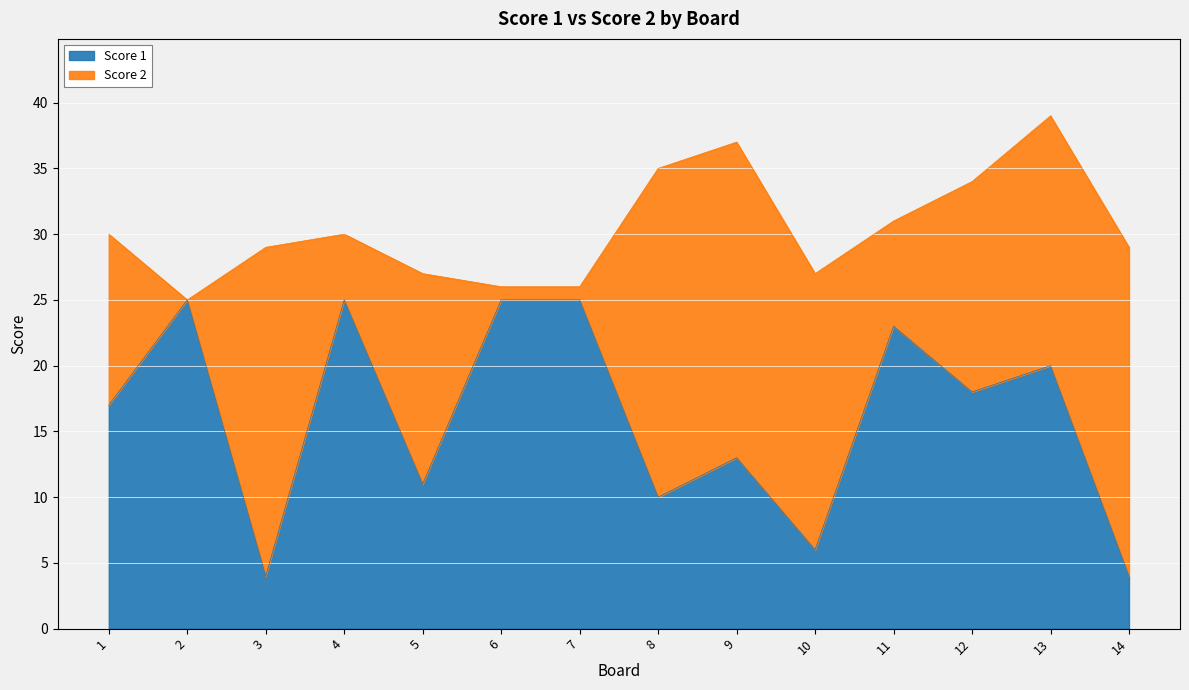

List the labels in order of value, smallest first.

3, 14, 10, 8, 5, 9, 1, 12, 13, 11, 2, 4, 6, 7